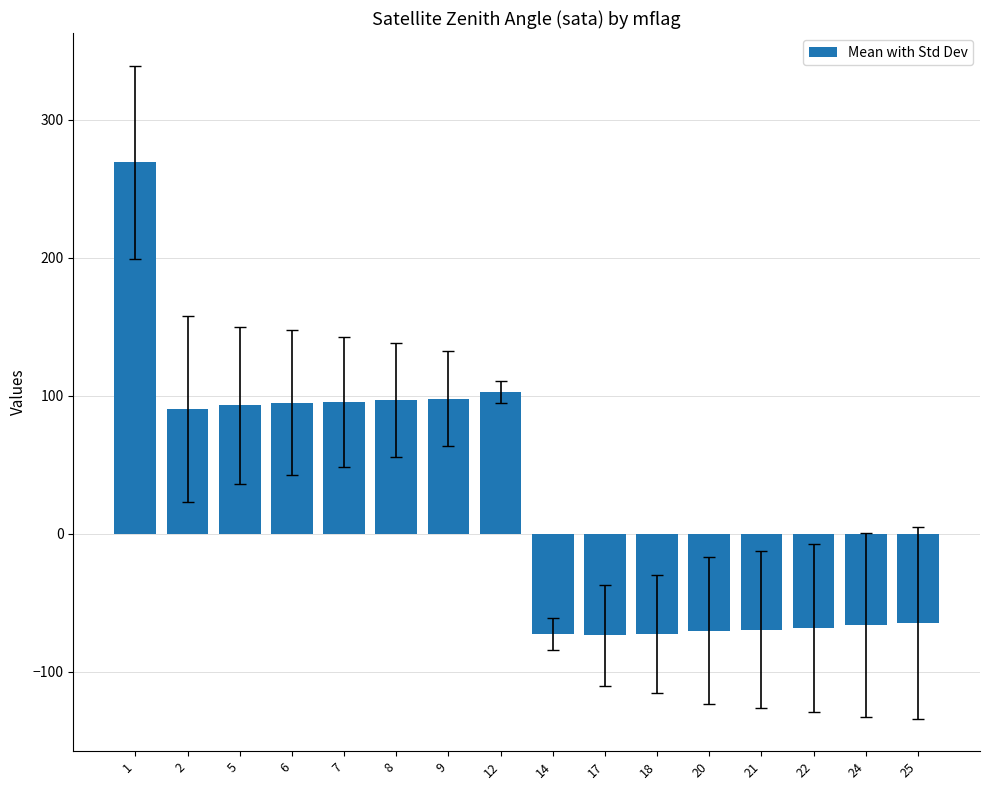

How many bars are there in total?

16